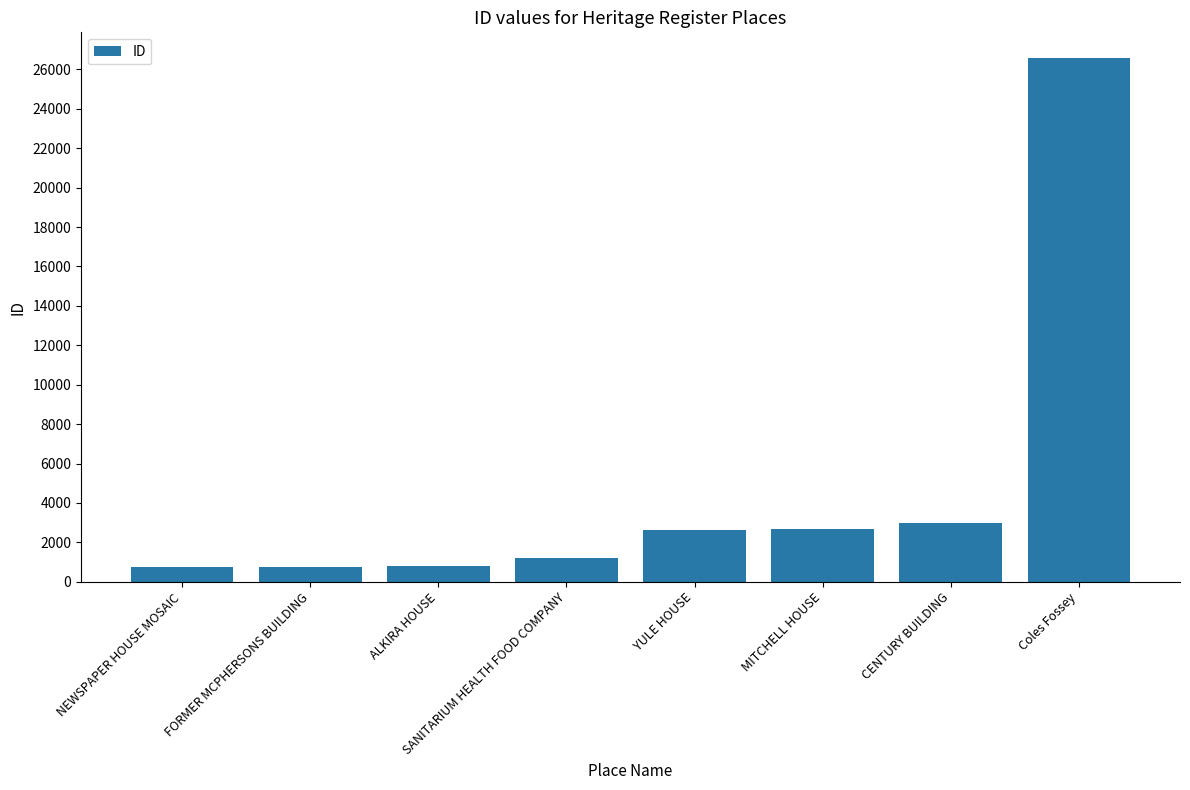

What is the label of the 4th bar from the right?

YULE HOUSE